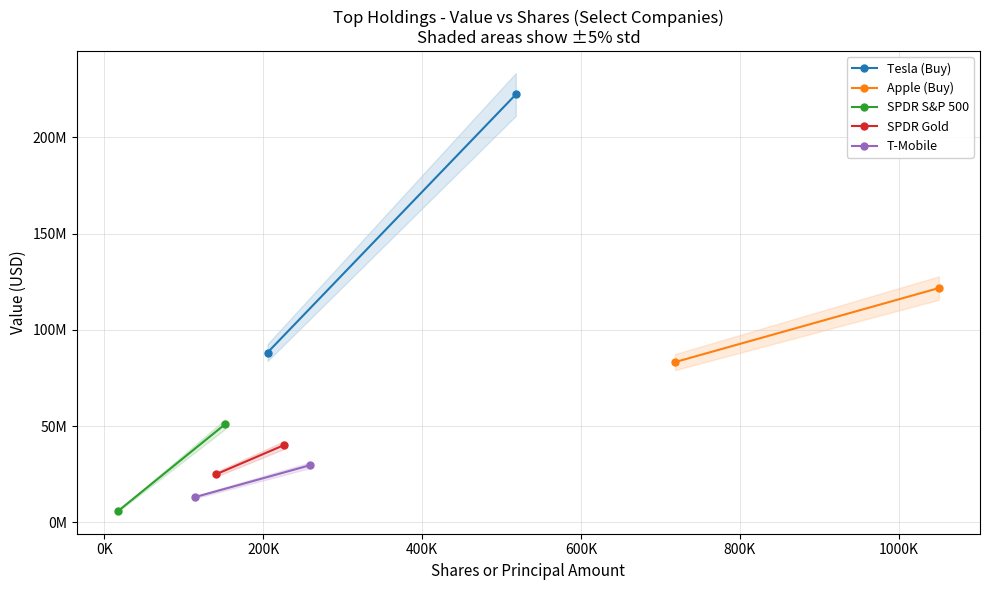

How many lines are shown in the chart?

5